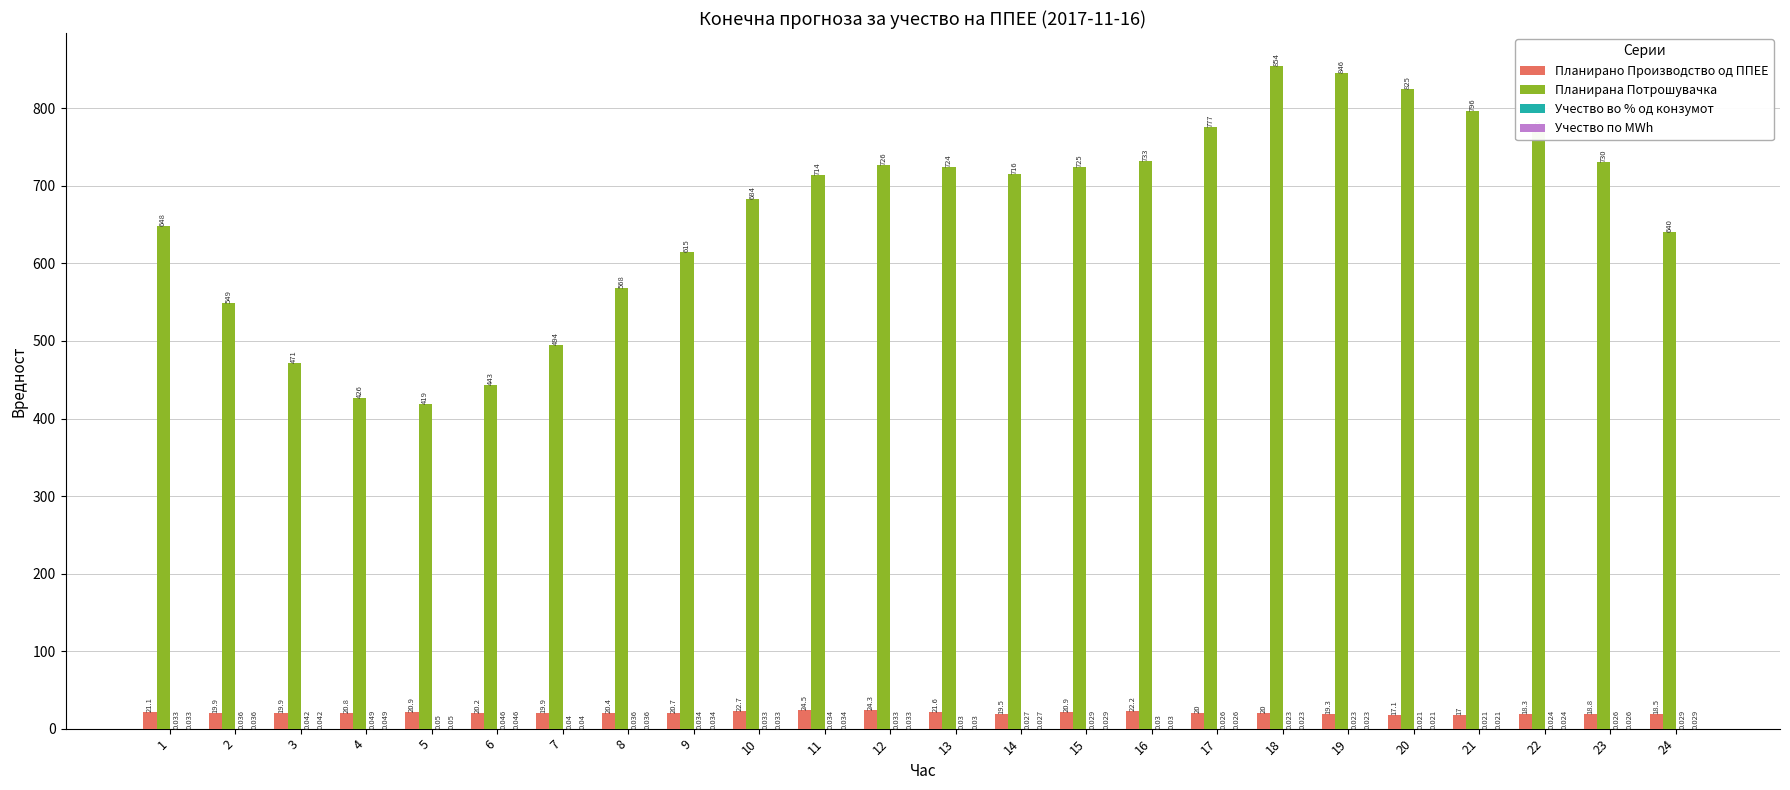

Between 6 and 8, which series saw the biggest shift?

Планирана Потрошувачка